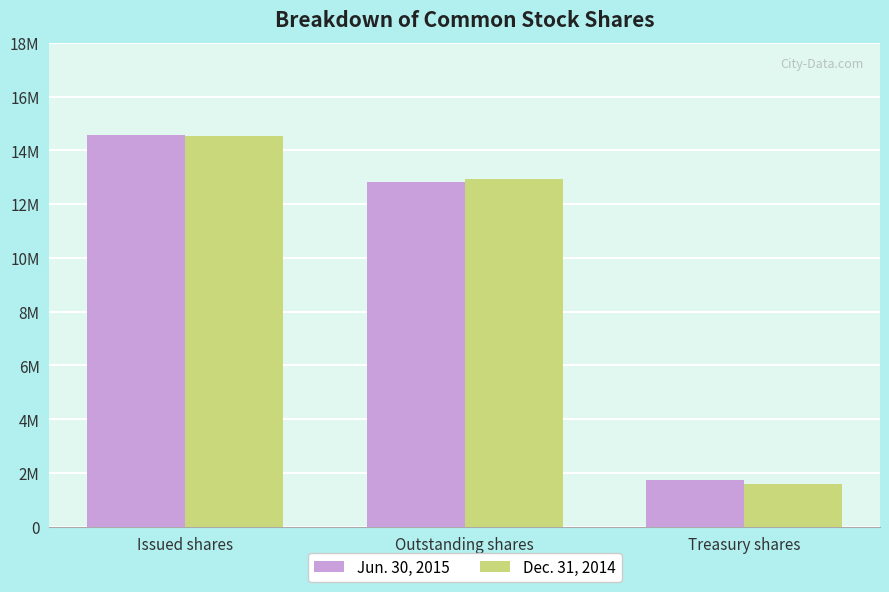

Between Outstanding shares and Treasury shares, which series saw the biggest shift?

Dec. 31, 2014